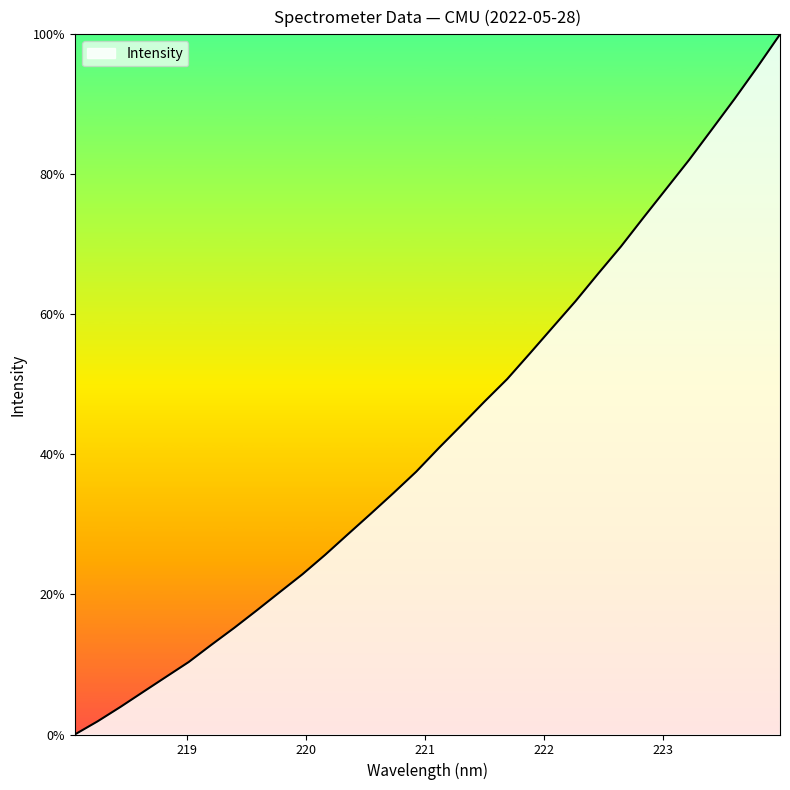

What is the difference between the maximum and minimum values?

100.0